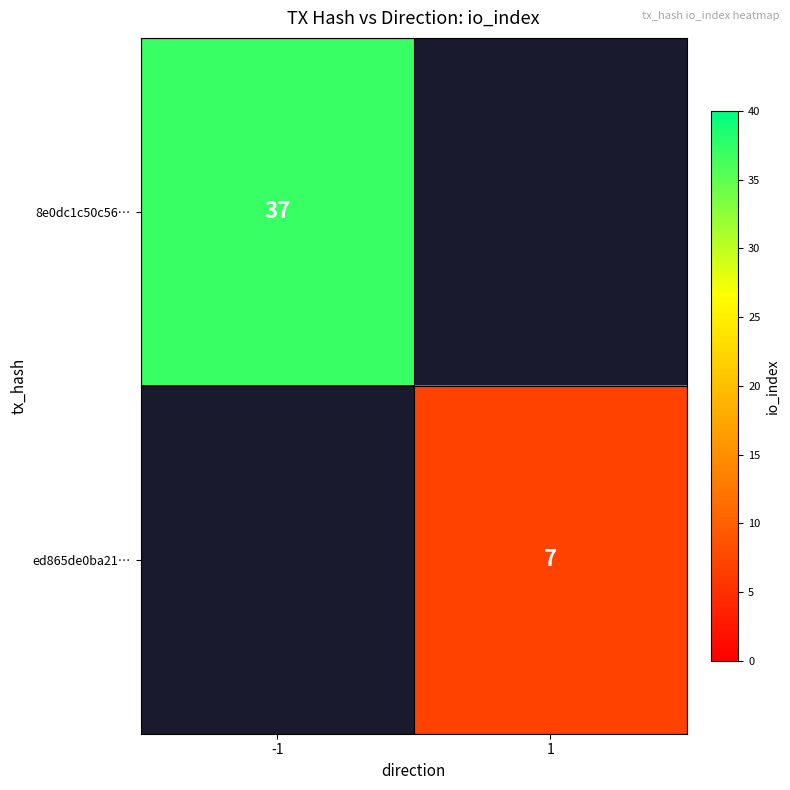

The value of 8e0dc1c50c56… at -1 is 37. True or false?

True